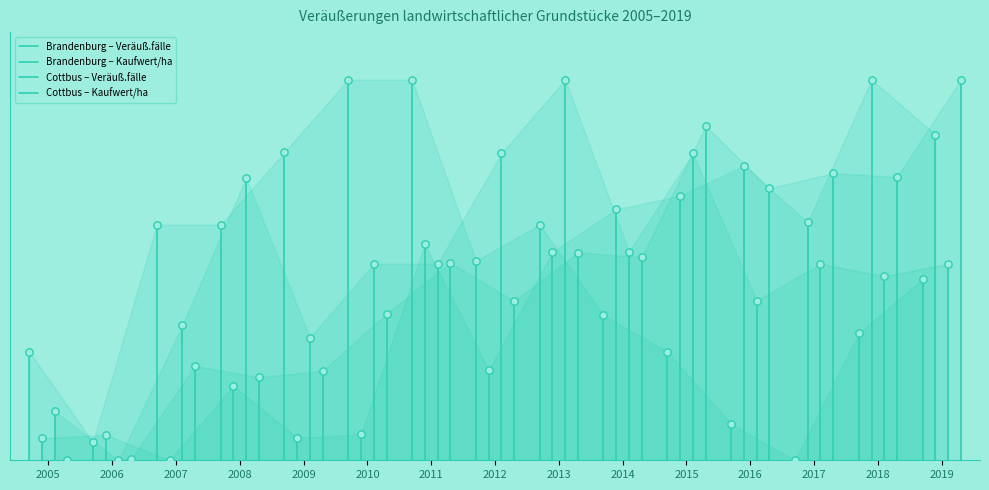

What is the total value across all series at 2006?

56.7